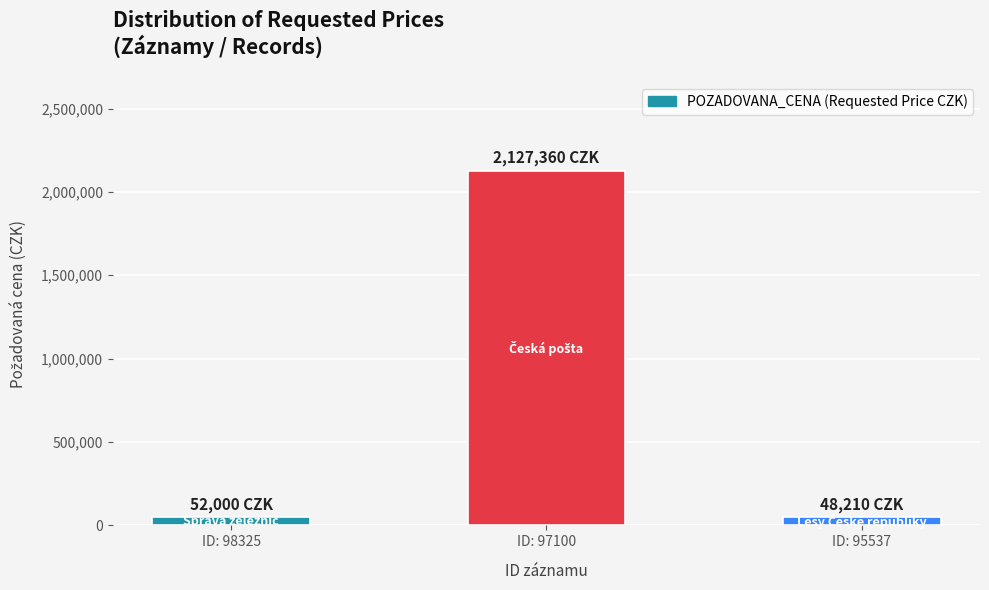

Approximately how many times larger is the value at ID: 98325 compared to ID: 95537?

1.1